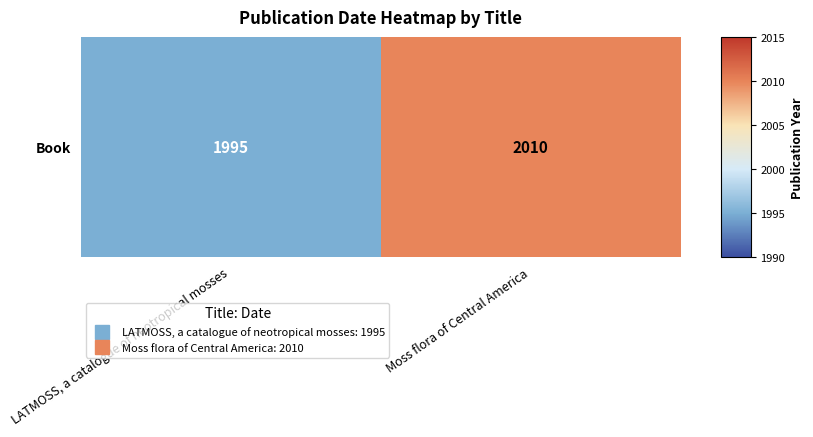

What is the maximum value shown in the chart?

2010